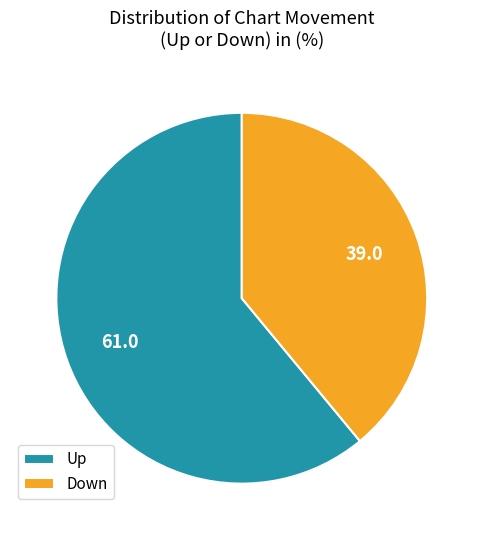

Count the number of slices in the pie.

2